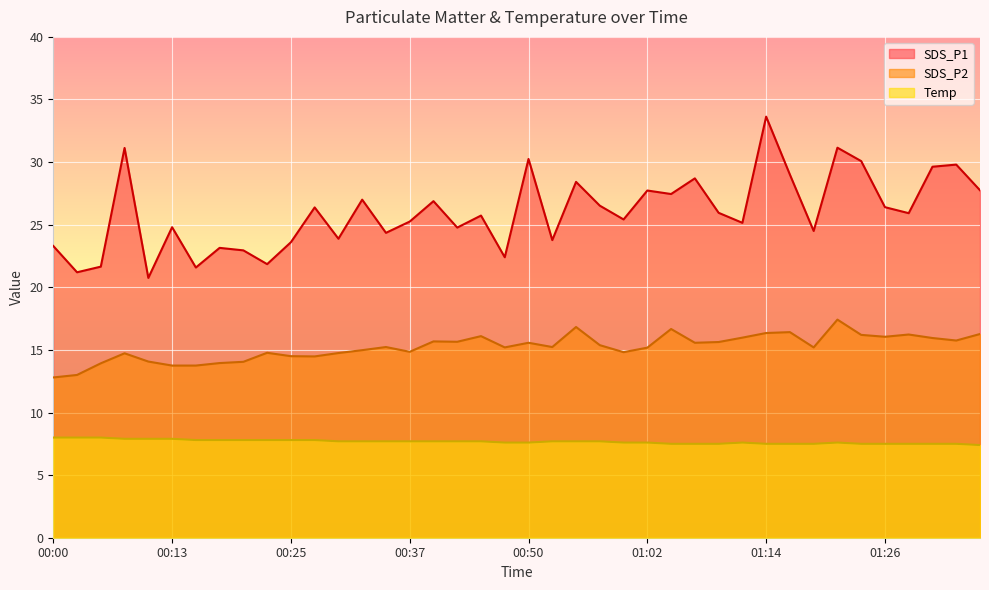

What is the difference between the second highest and minimum values in the SDS_P2 series?

4.0